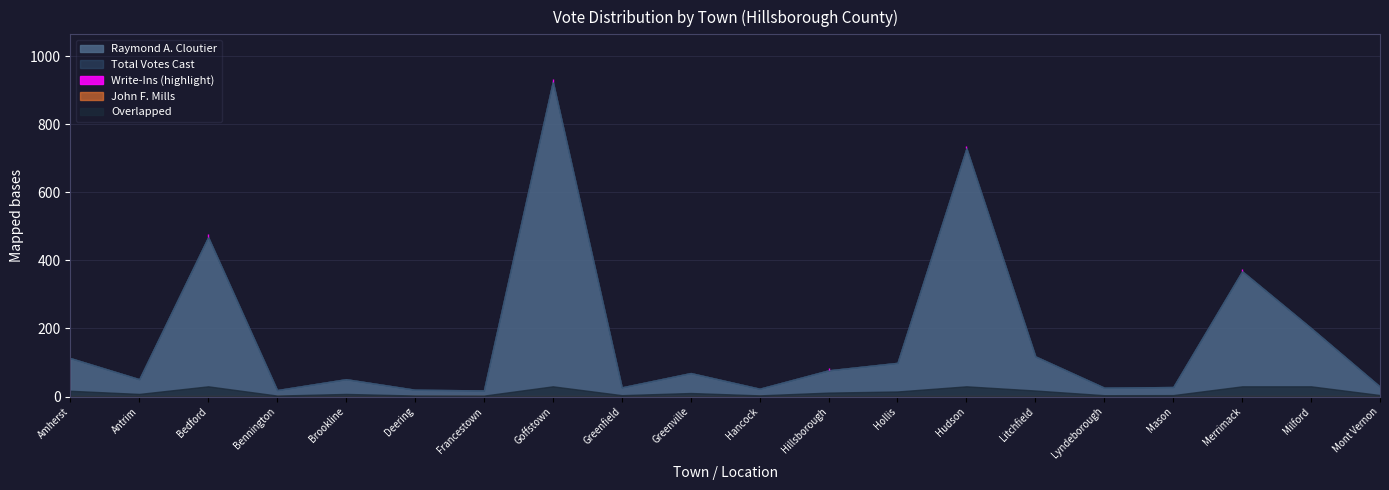

Is the value of John F. Mills at Hancock greater than the value of Write-Ins at Mont Vernon?

No